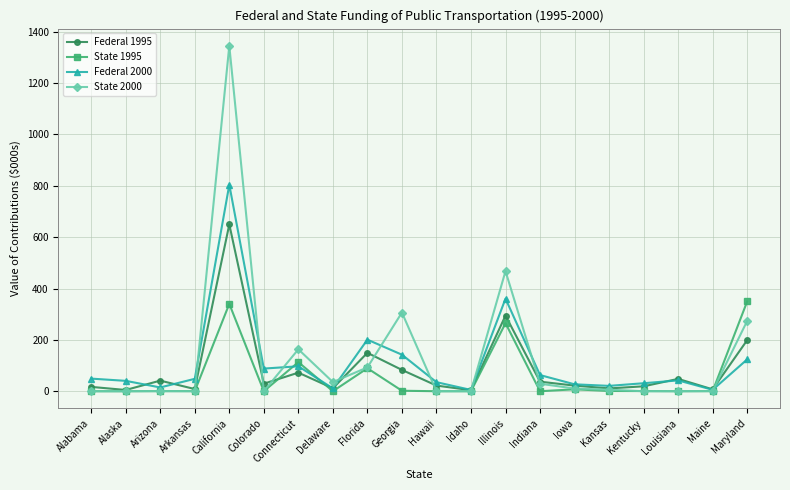

Which series has the largest total across all categories?

State 2000